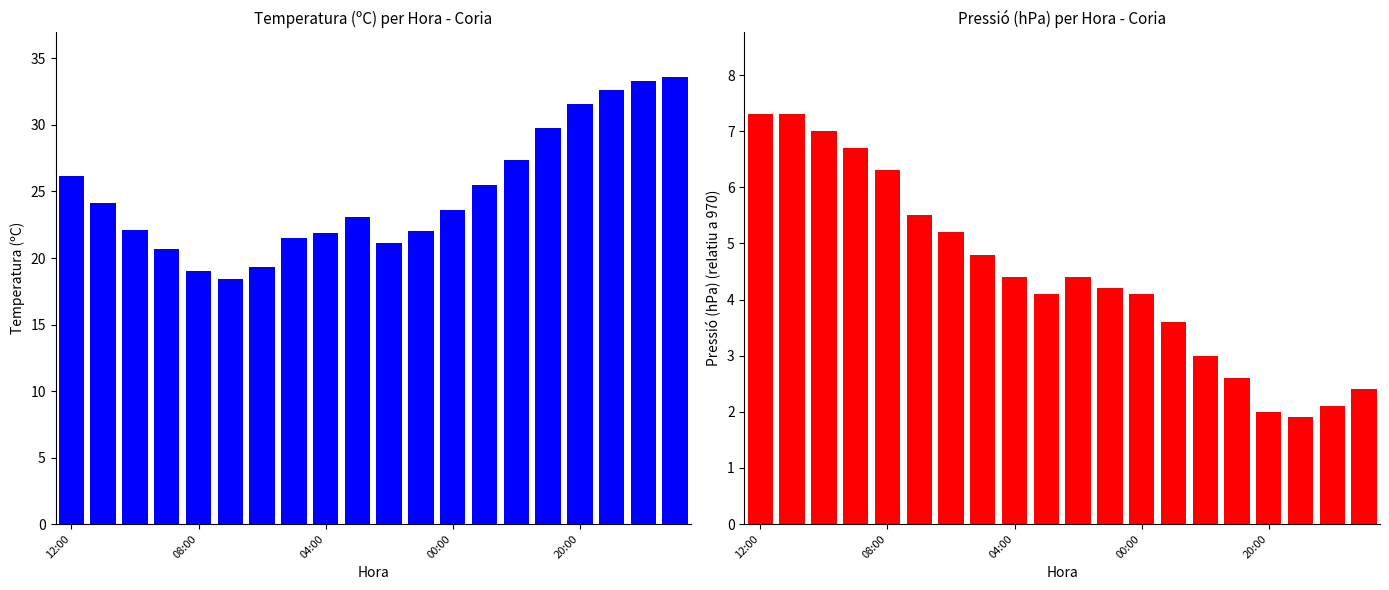

Reading right to left, what are all the values shown in this chart?

Temperatura (ºC): 33.6	33.3	32.6	31.6	29.8	27.4	25.5	23.6	22.0	21.1	23.1	21.9	21.5	19.3	18.4	19.0	20.7	22.1	24.1	26.2
Pressió (hPa): 2.4	2.1	1.9	2.0	2.6	3.0	3.6	4.1	4.2	4.4	4.1	4.4	4.8	5.2	5.5	6.3	6.7	7.0	7.3	7.3